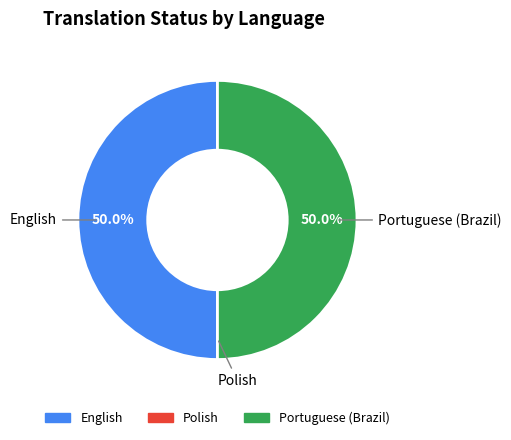

To the nearest percent, what is the difference between the largest and smallest slice percentages?

50%